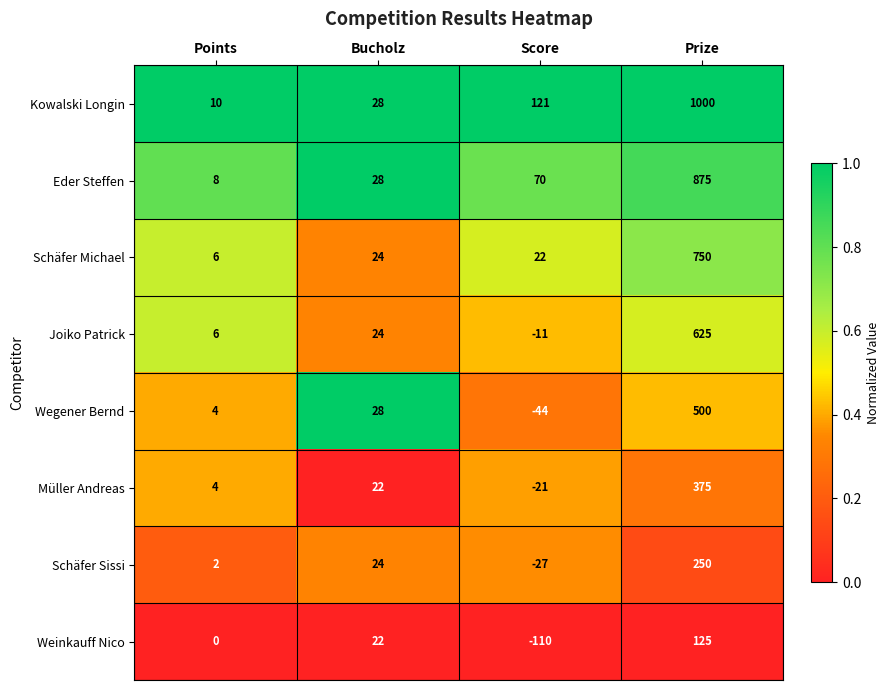

The Kowalski Longin series shows 44 at Bucholz. True or false?

False